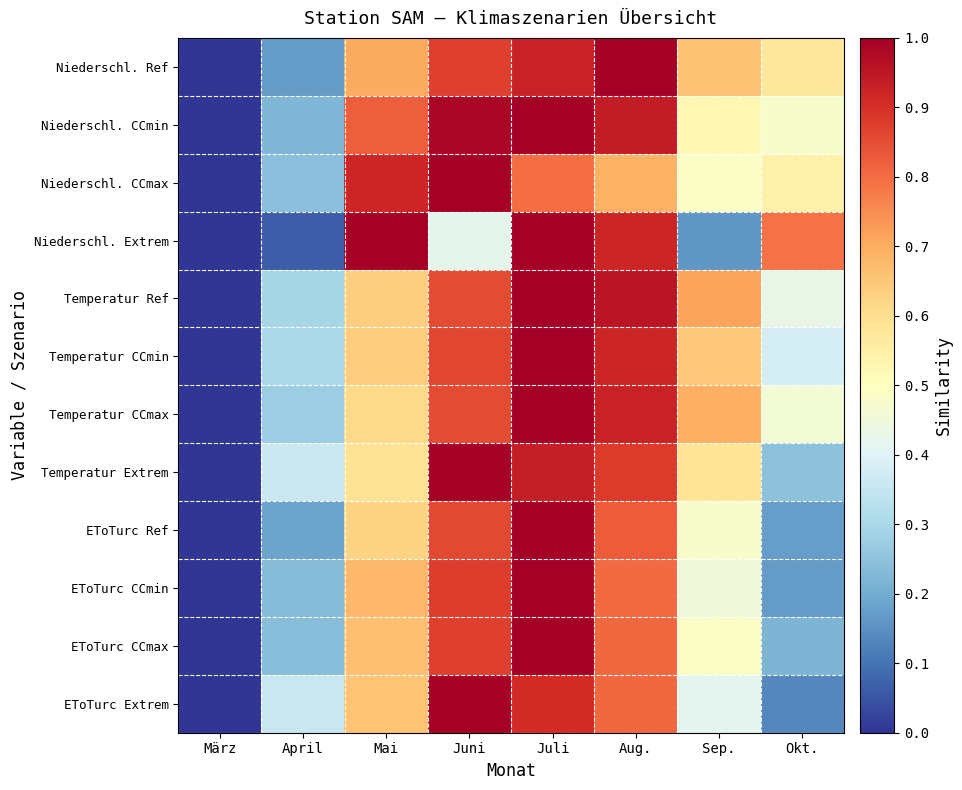

Rank the series at Juli from lowest to highest value.

Niederschl. CCmax, EToTurc Extrem, Niederschl. Ref, Temperatur Extrem, Temperatur Ref, Temperatur CCmin, Temperatur CCmax, Niederschl. Extrem, Niederschl. CCmin, EToTurc Ref, EToTurc CCmin, EToTurc CCmax